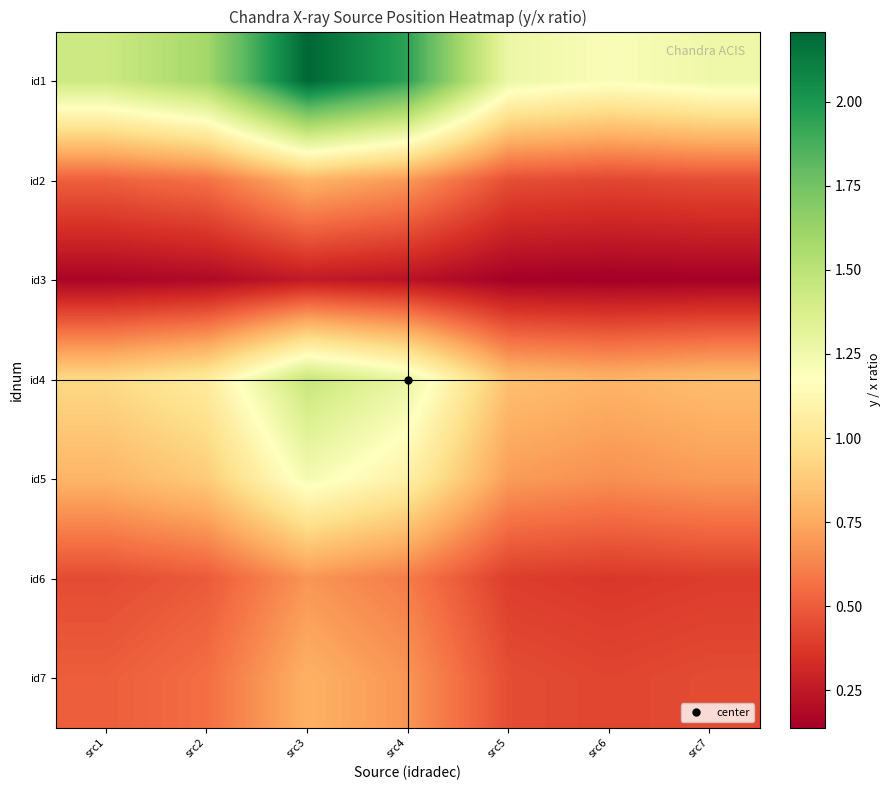

Reading right to left, what are all the values shown in this chart?

id1: src7=1.3	src6=1.2	src5=1.3	src4=1.9	src3=2.2	src2=1.6	src1=1.4
id2: src7=0.4	src6=0.4	src5=0.5	src4=0.7	src3=0.8	src2=0.6	src1=0.5
id3: src7=0.1	src6=0.1	src5=0.1	src4=0.2	src3=0.3	src2=0.2	src1=0.2
id4: src7=0.8	src6=0.8	src5=0.8	src4=1.3	src3=1.5	src2=1.1	src1=0.9
id5: src7=0.7	src6=0.7	src5=0.7	src4=1.1	src3=1.2	src2=0.9	src1=0.8
id6: src7=0.4	src6=0.4	src5=0.4	src4=0.6	src3=0.7	src2=0.5	src1=0.4
id7: src7=0.4	src6=0.4	src5=0.4	src4=0.7	src3=0.8	src2=0.6	src1=0.5